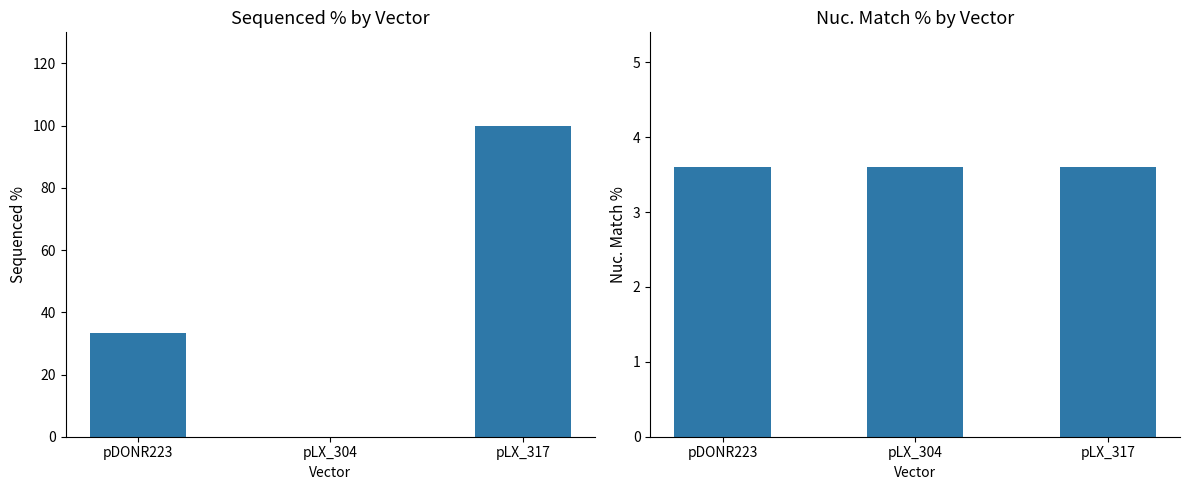

Rank the series at pLX_317 from lowest to highest value.

Nuc. Match %, Sequenced %